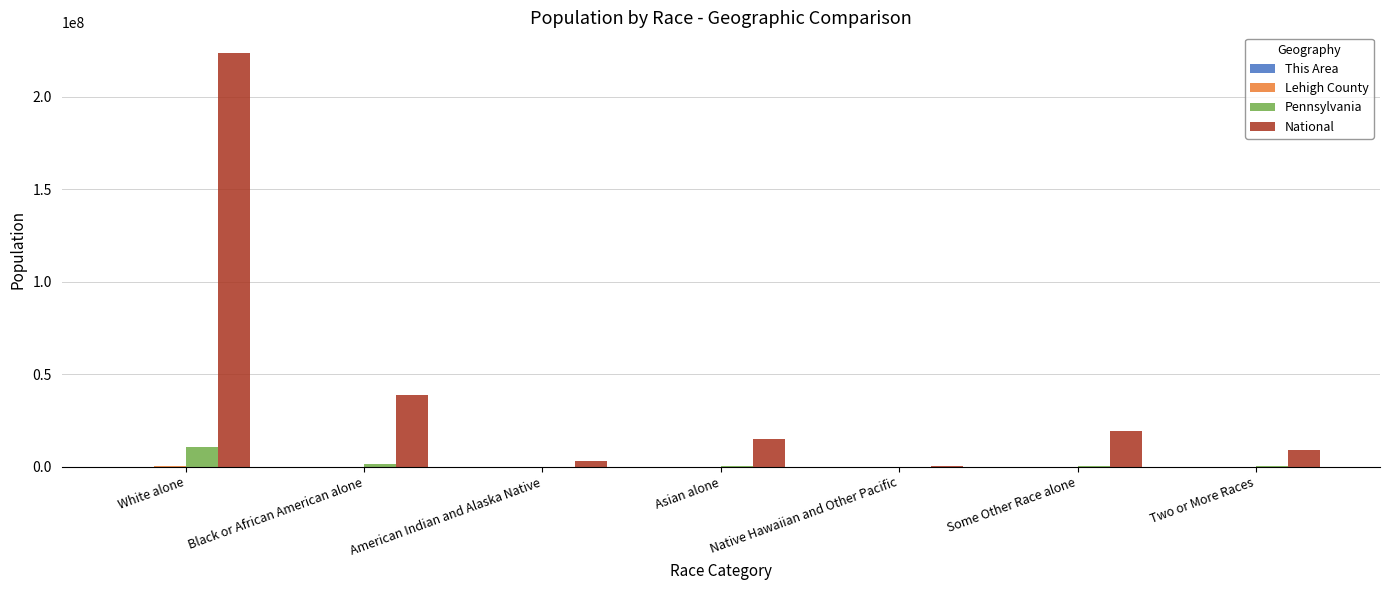

What is the sum of all National values?

308745538